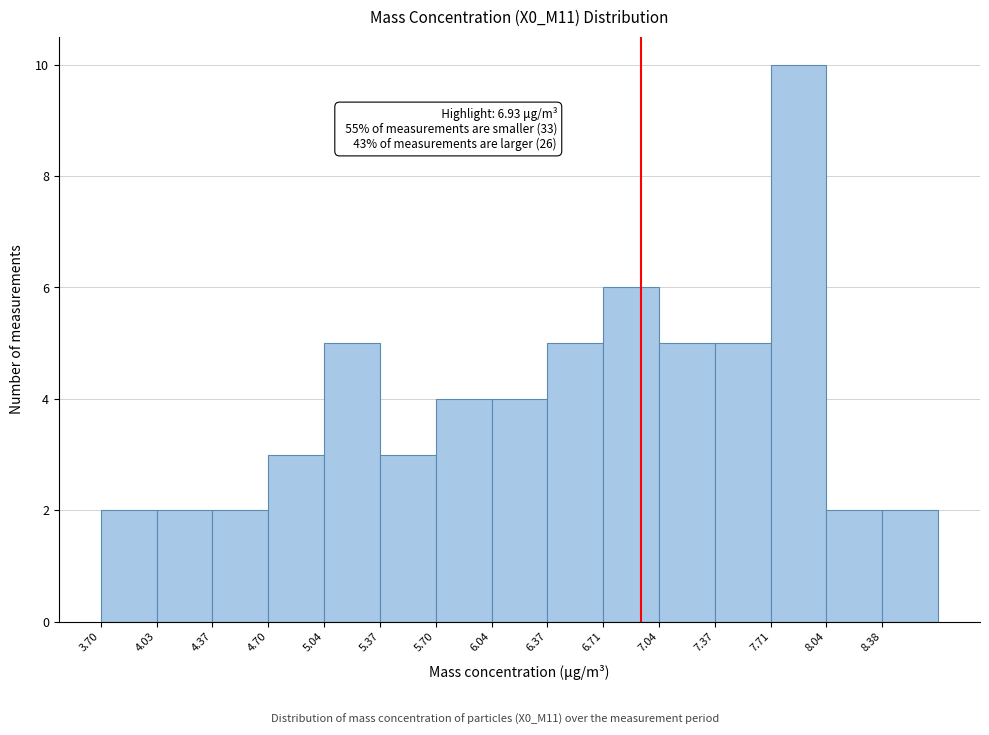

Which range on the x-axis has the tallest bar?

7.70 to 8.05